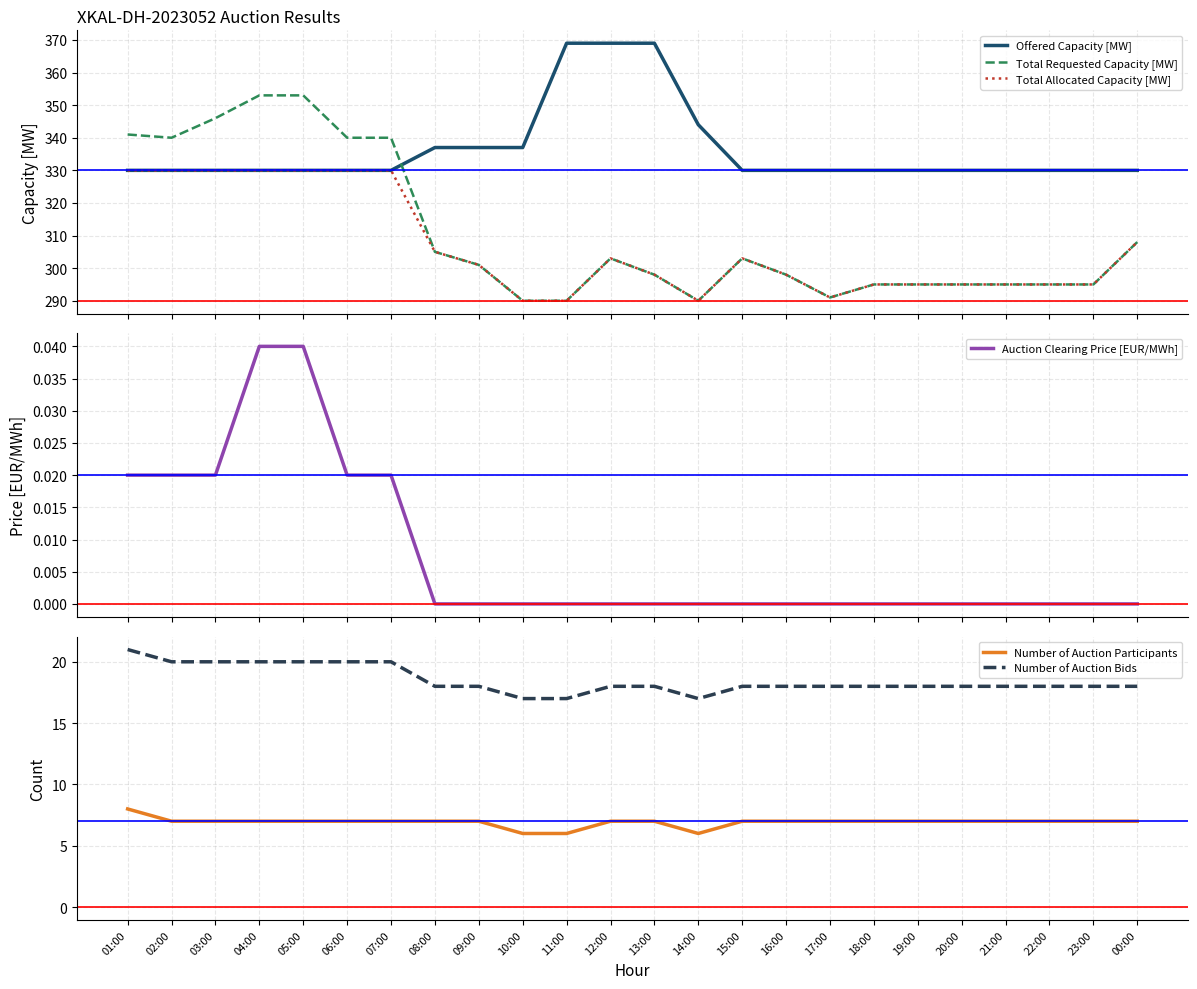

What is the average value of the Number of Auction Participants series?

7